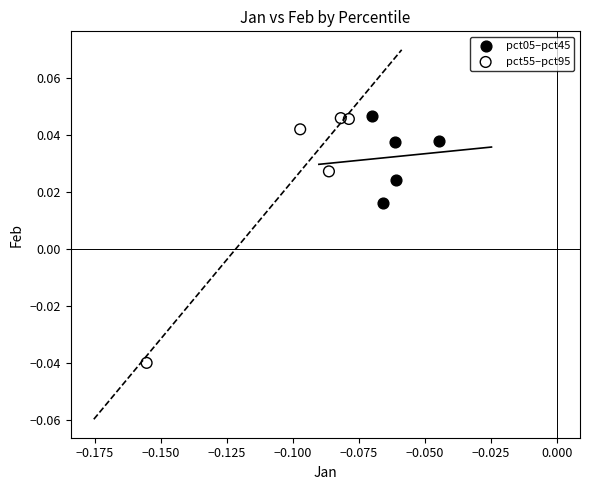

Which series contains the lowest Y value?

pct55–pct95